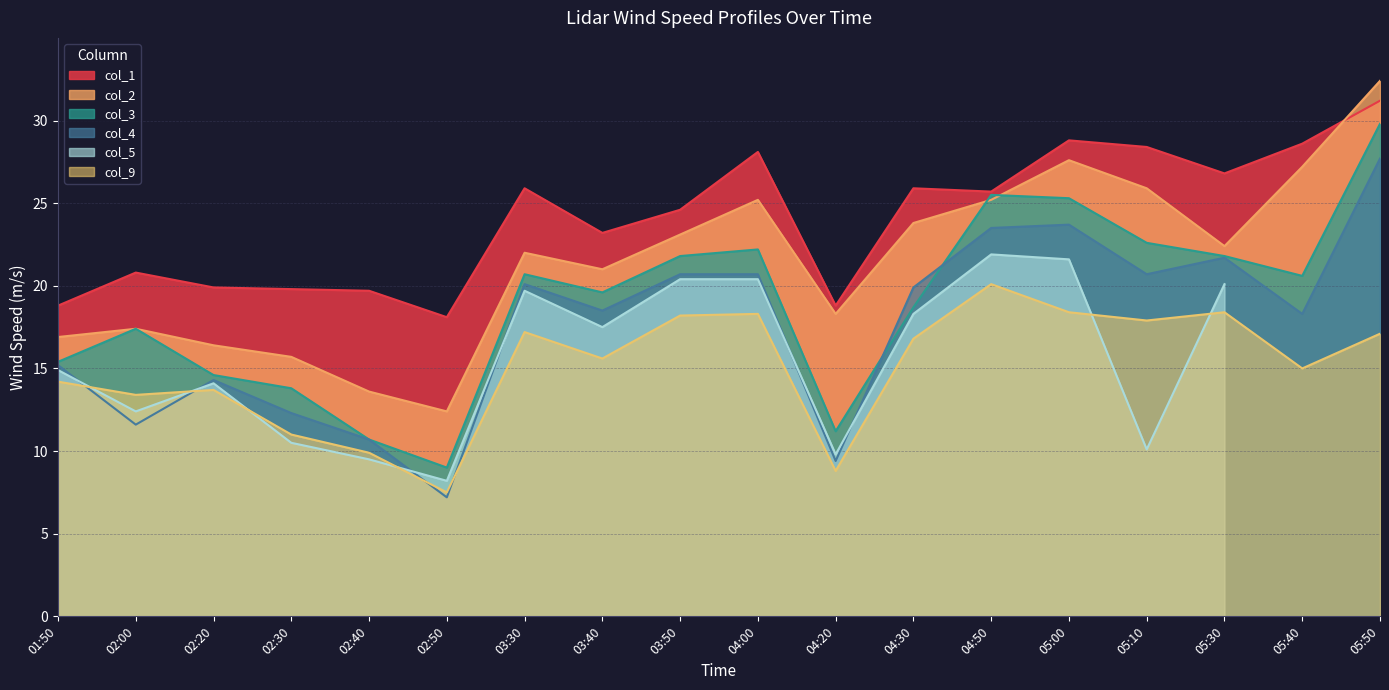

What is the difference between the col_9 values at 03:30 and 02:30?

6.2